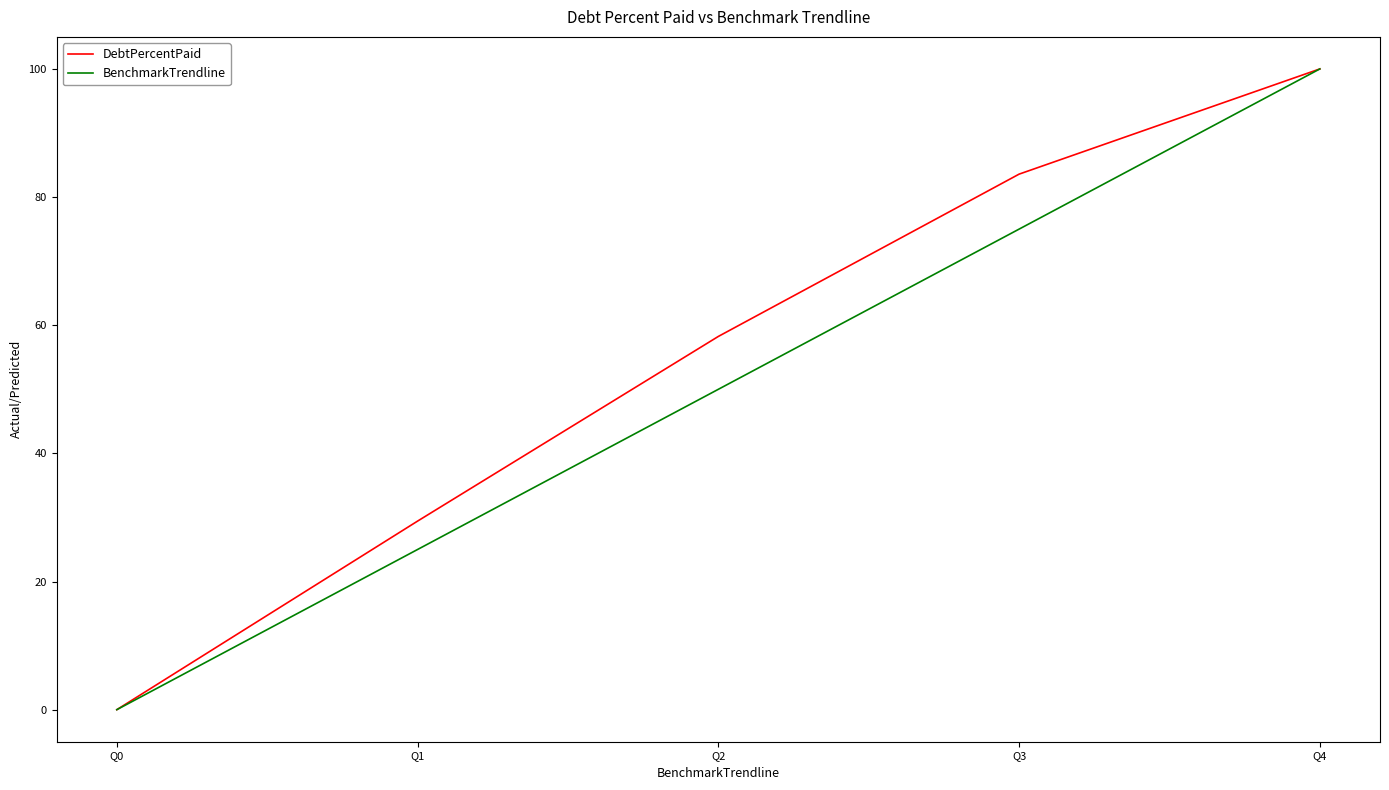

What is the highest value of the DebtPercentPaid series?

100.0